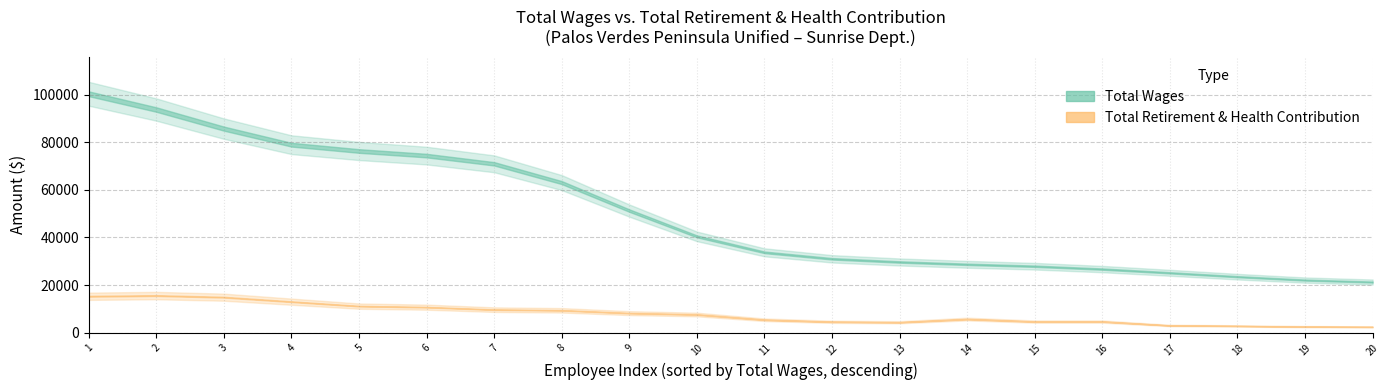

Which category has the highest value across all series?

total_wages